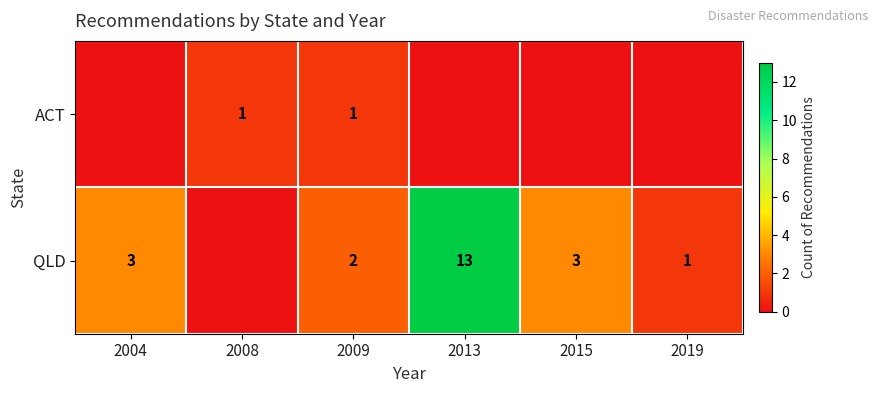

True or false: QLD has a value of 3 at 2009.

False